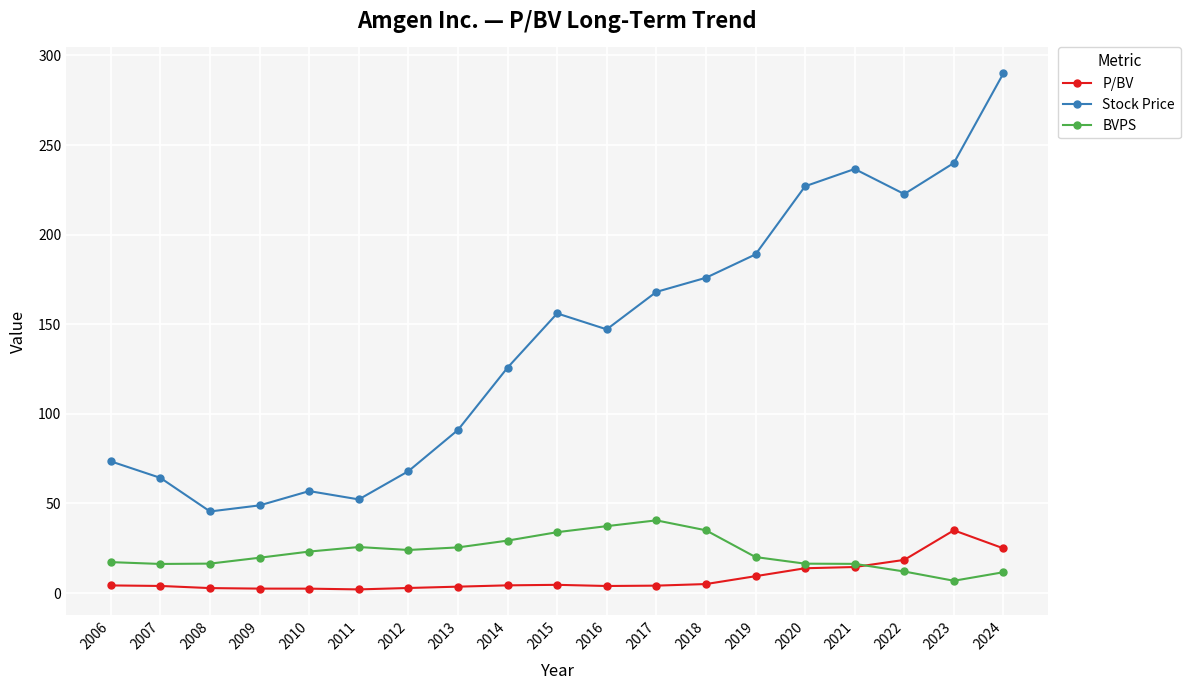

Rank the series by their maximum value, from highest to lowest.

Stock Price, BVPS, P/BV